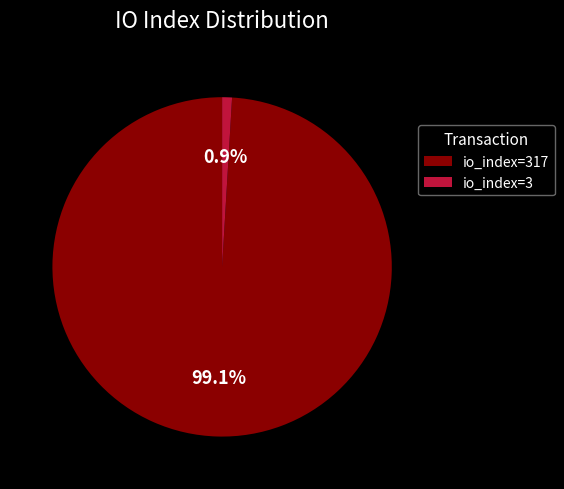

How many segments does this pie chart have?

2